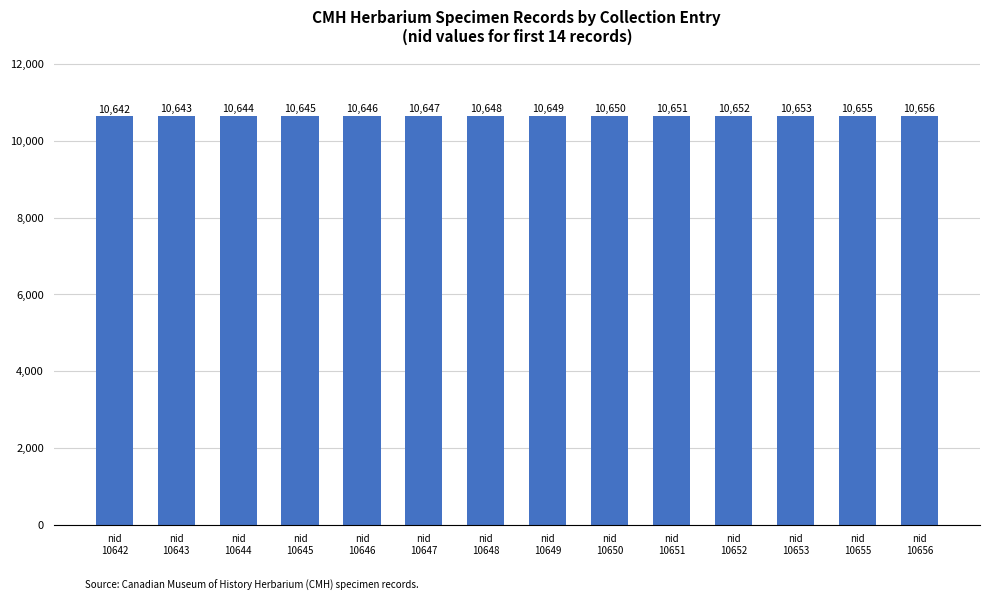

Reading left to right, extract all data points from this chart.

10642	10643	10644	10645	10646	10647	10648	10649	10650	10651	10652	10653	10655	10656